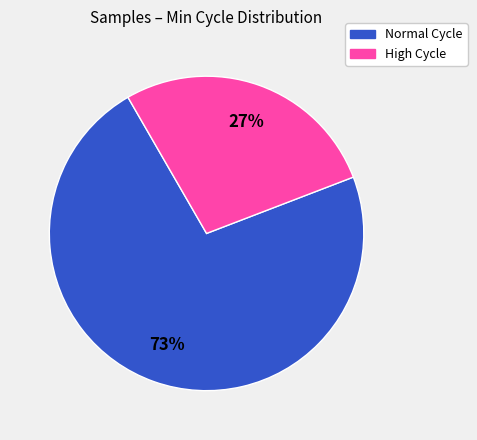

Is there a majority slice in this chart?

Yes